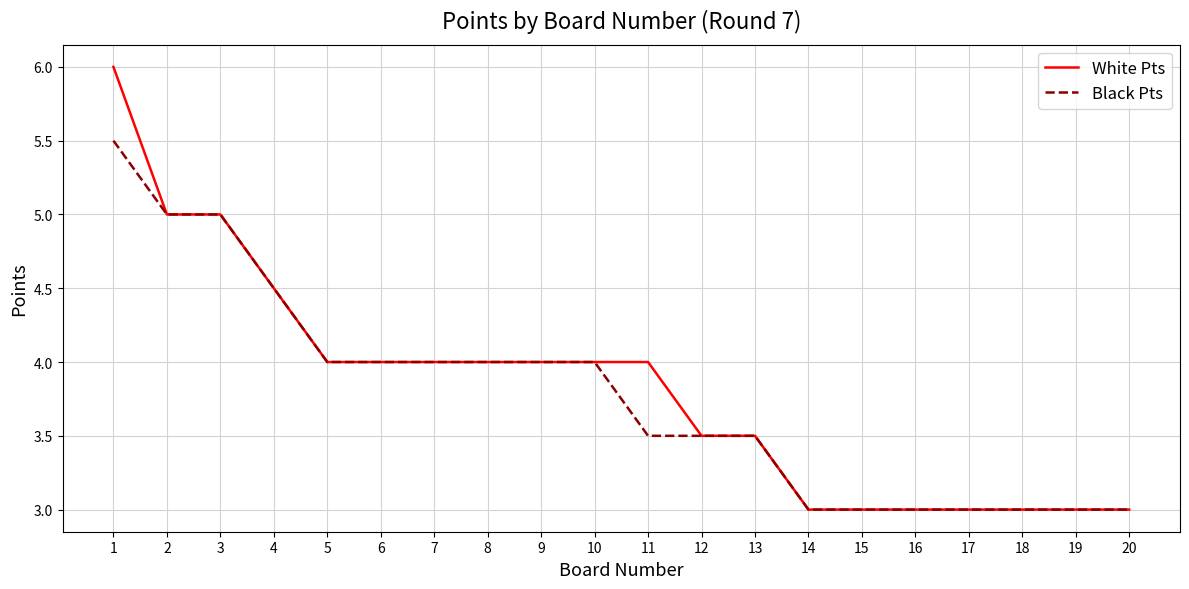

What is the minimum value shown in the chart?

3.0